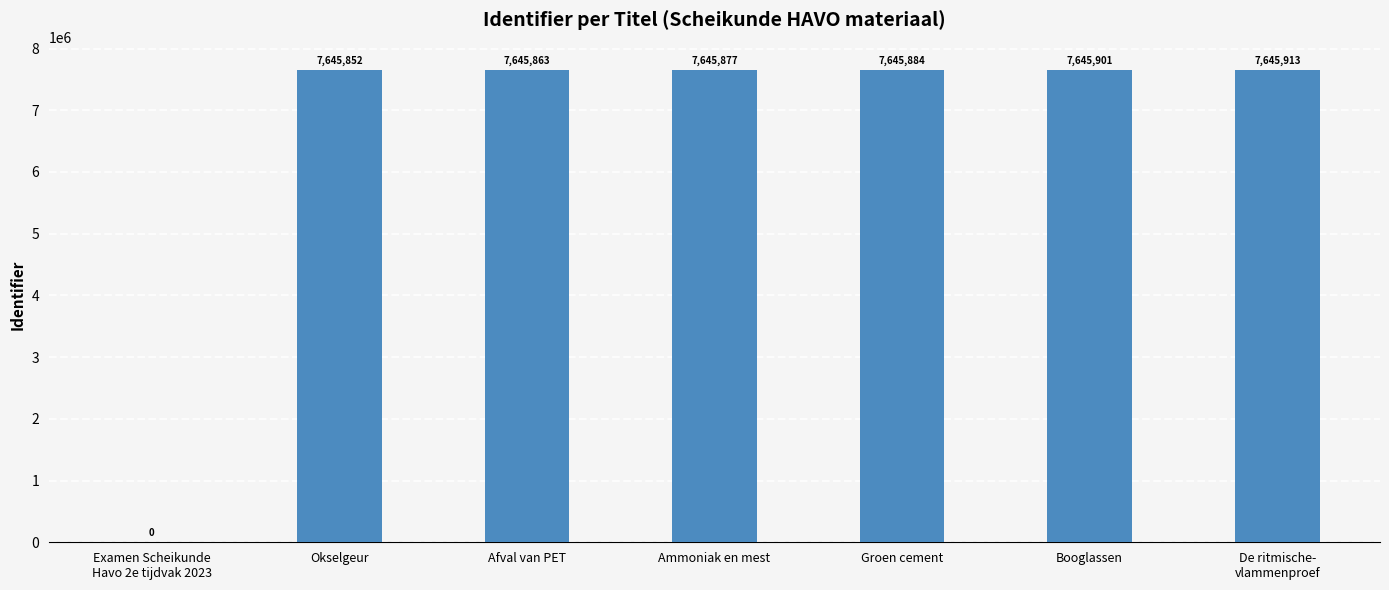

Are the bars grouped side by side (vs. stacked)?

No